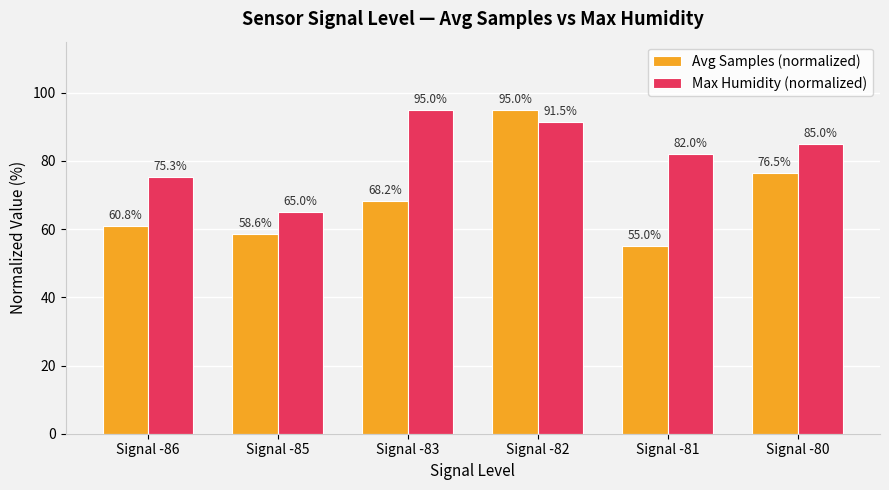

Count the number of data series in this chart.

2